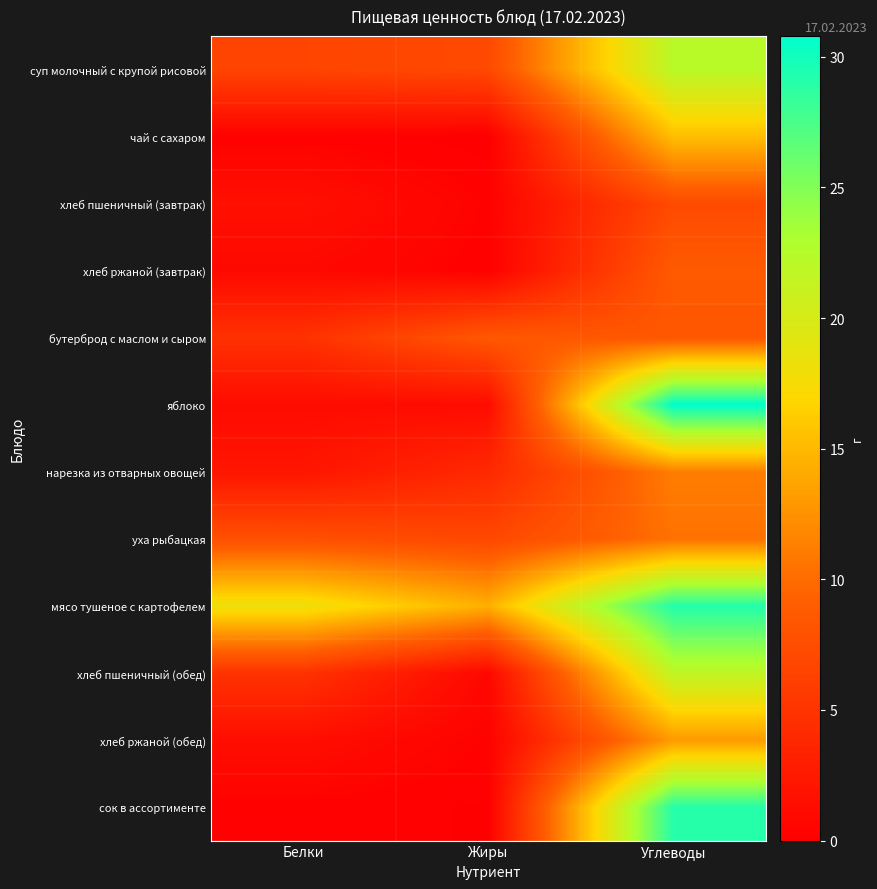

What is the spread (max minus min) of values at Белки?

18.0